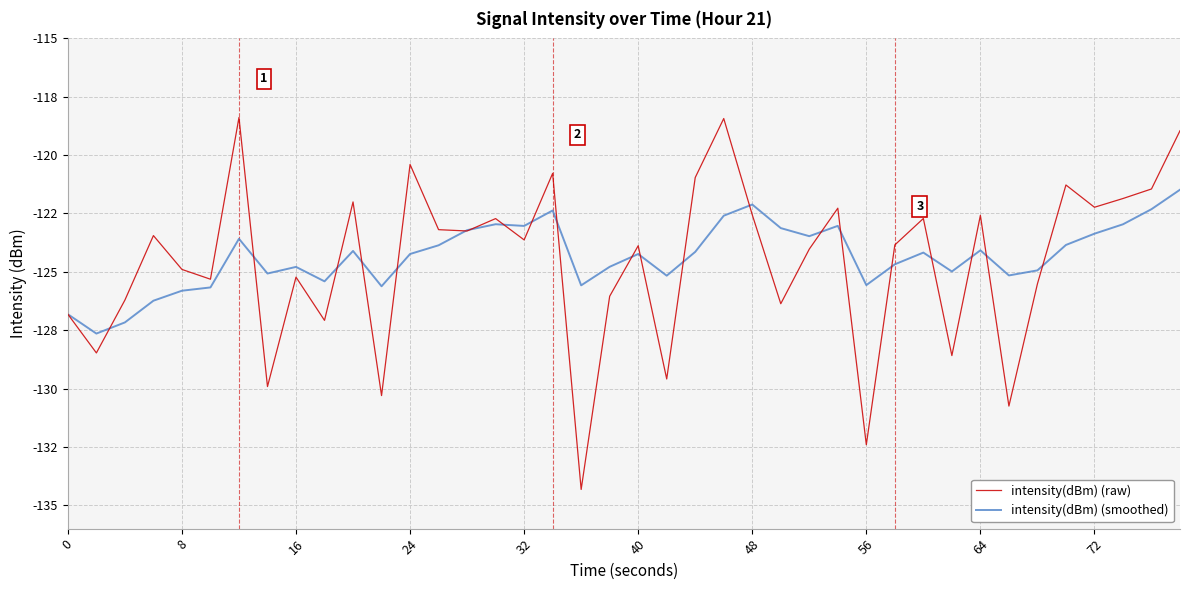

Does the chart display data point markers on the line(s)?

No